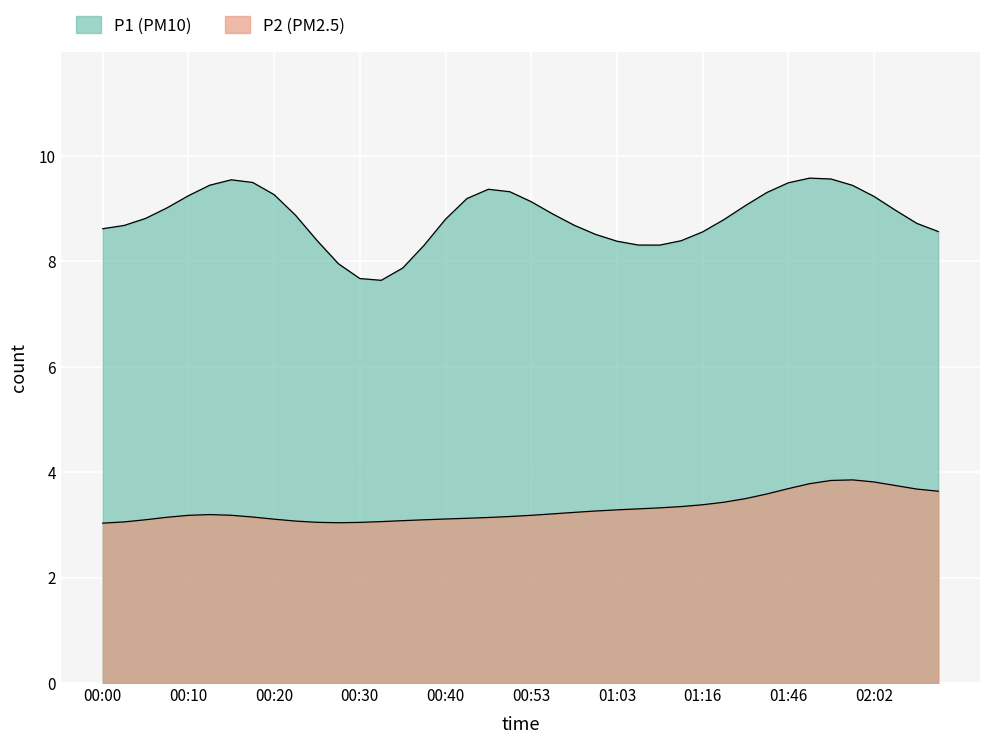

What is the difference between the highest and lowest values at 19?

4.1